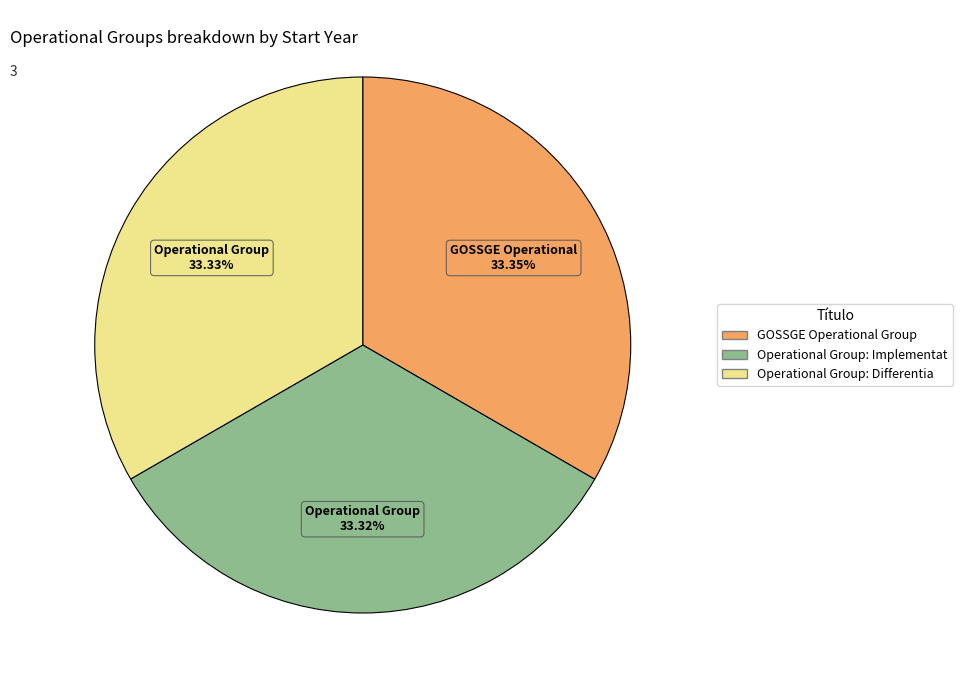

Is there any slice that represents more than half of the pie?

No